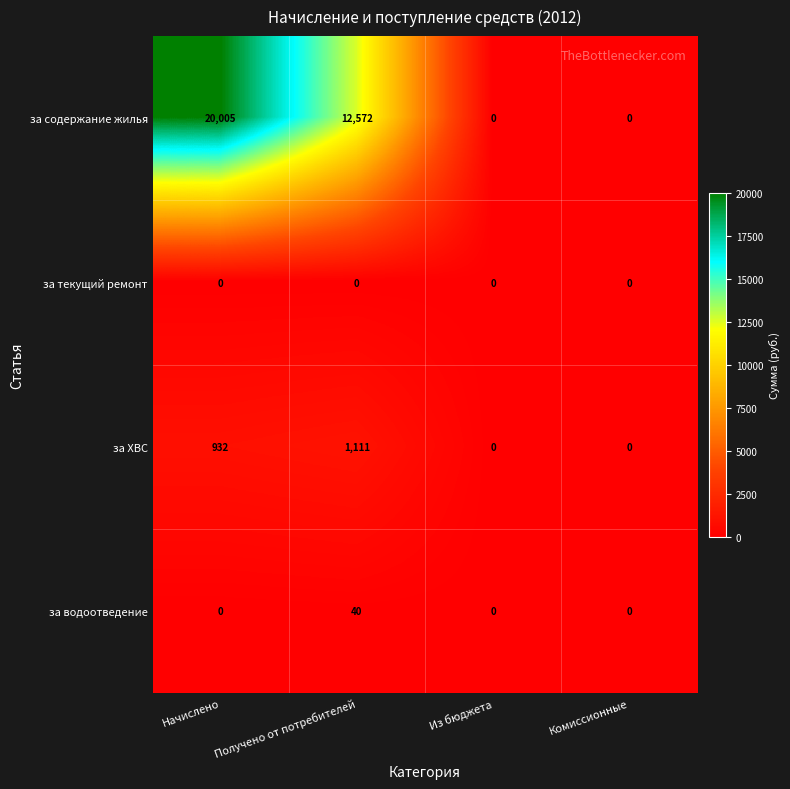

What is the difference between the second highest and second lowest values in the за ХВС series?

932